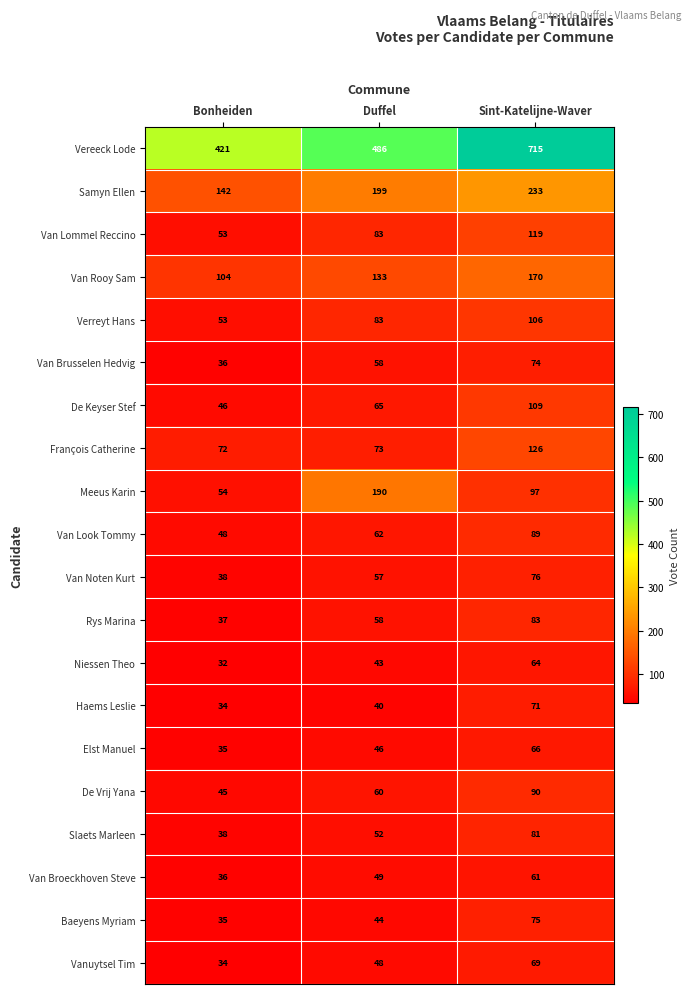

Count the De Vrij Yana values in the range 45 to 90.

3